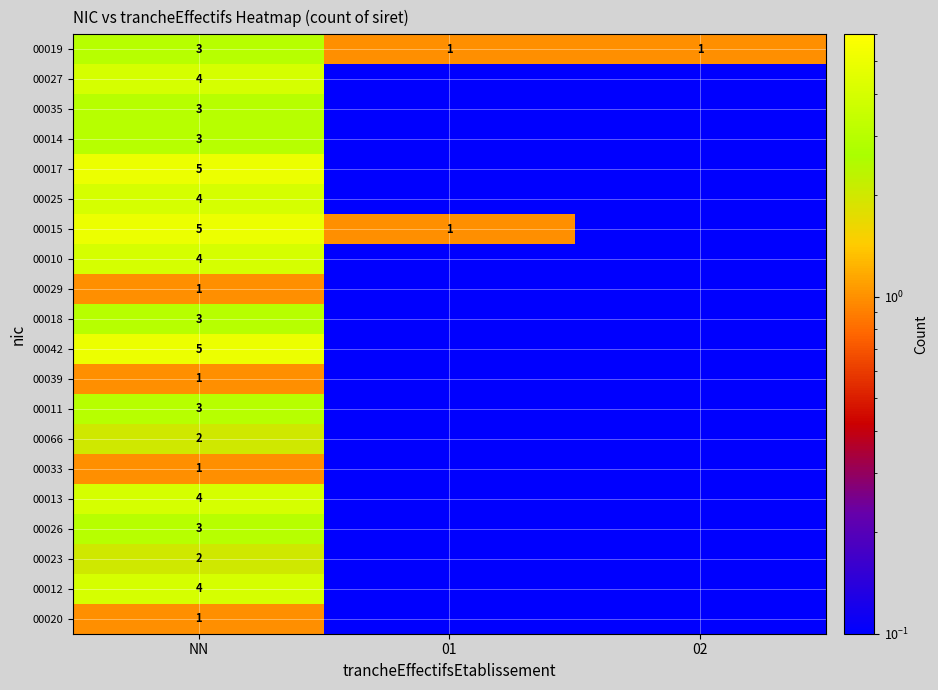

The value of 00013 at NN is 4.0. True or false?

True